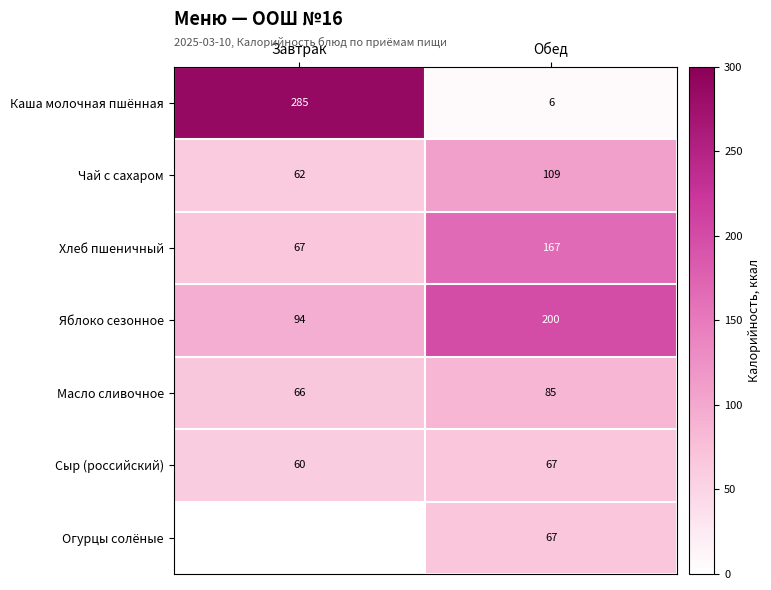

List the labels in order of Хлеб пшеничный value, largest first.

Обед, Завтрак